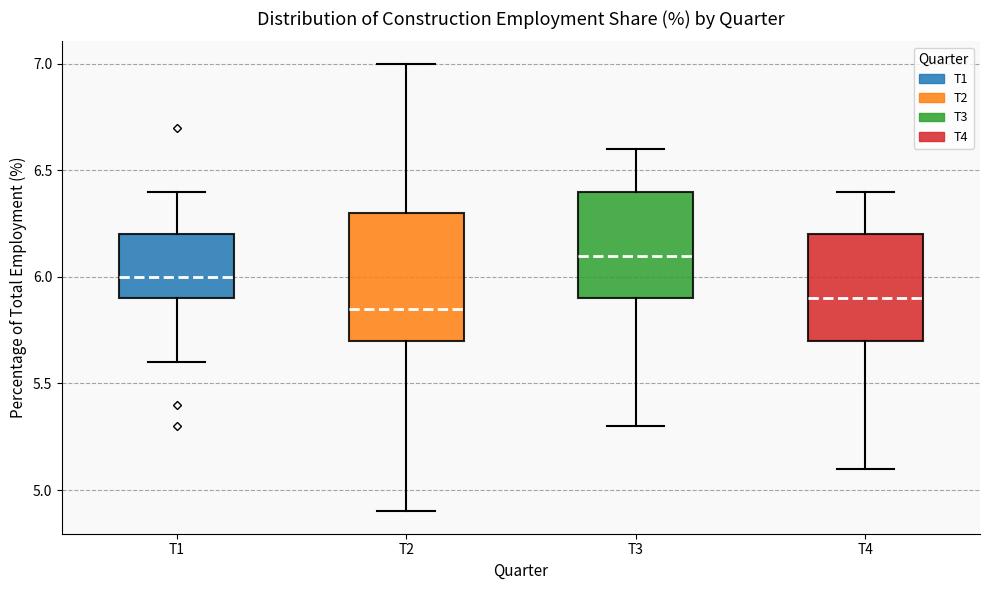

Reading left to right, read every box against the y-axis: the position of its median line, the range the box covers, and the ends of its whiskers. The values are not printed on the chart, so give them approximately, as read against the axis.

T1: median 6.00, box 5.90 to 6.20, whiskers 5.60 to 6.40
T2: median 5.85, box 5.70 to 6.30, whiskers 4.90 to 7.00
T3: median 6.10, box 5.90 to 6.40, whiskers 5.30 to 6.60
T4: median 5.90, box 5.70 to 6.20, whiskers 5.10 to 6.40